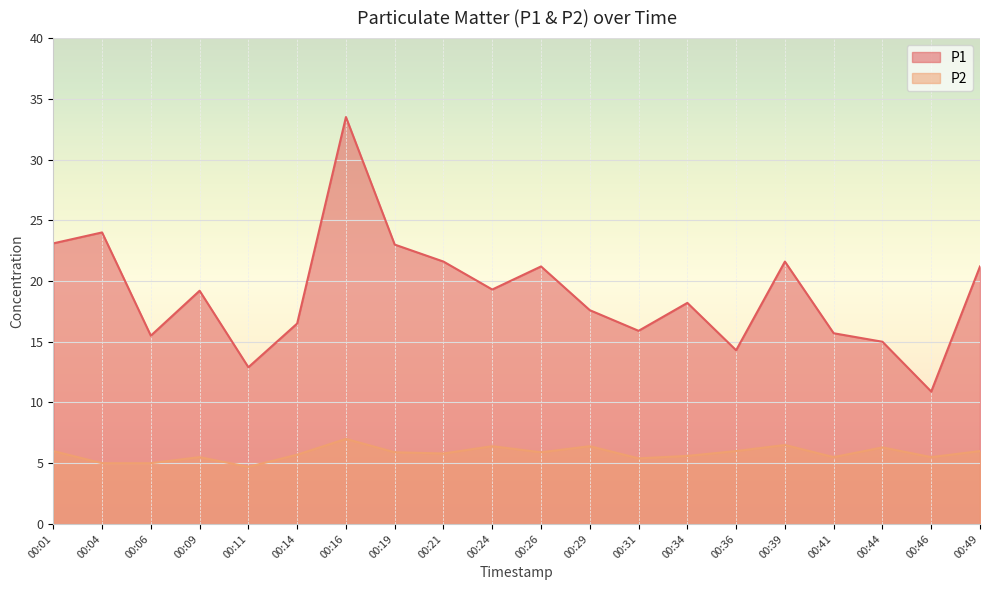

Which category has the highest value in the P1 series?

00:16